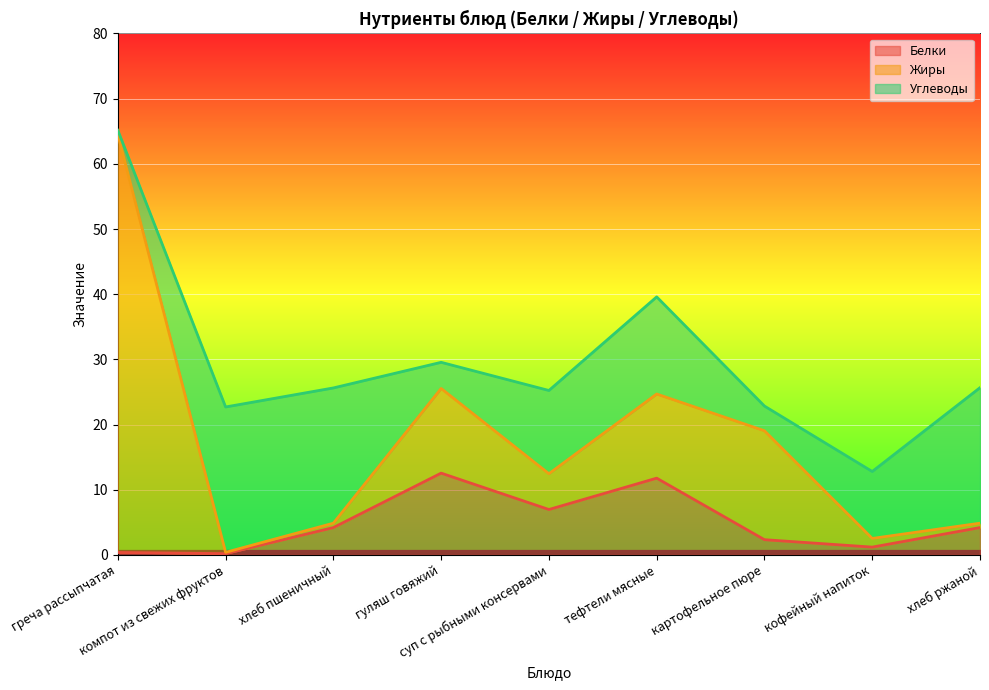

What is the label of the 8th point from the left?

кофейный напиток